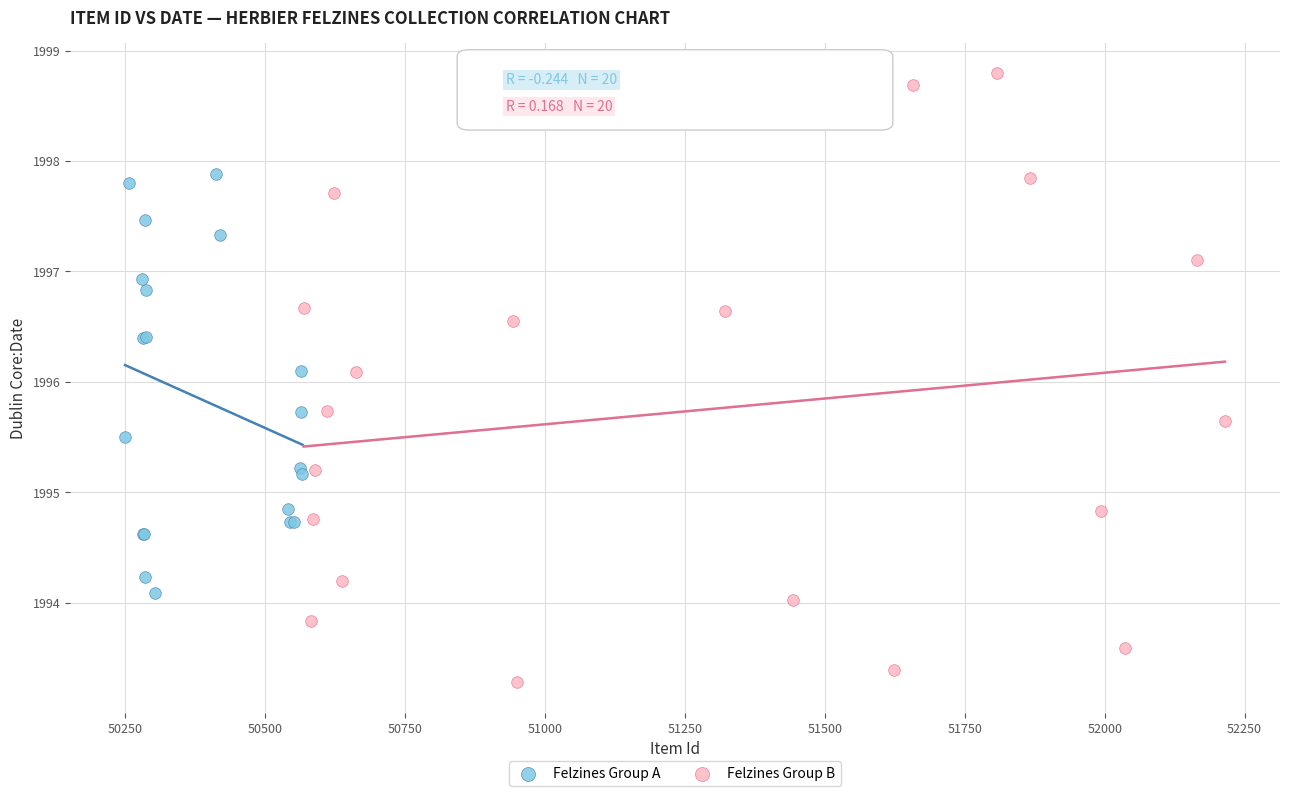

Which series reaches the maximum Y coordinate?

Felzines Group B